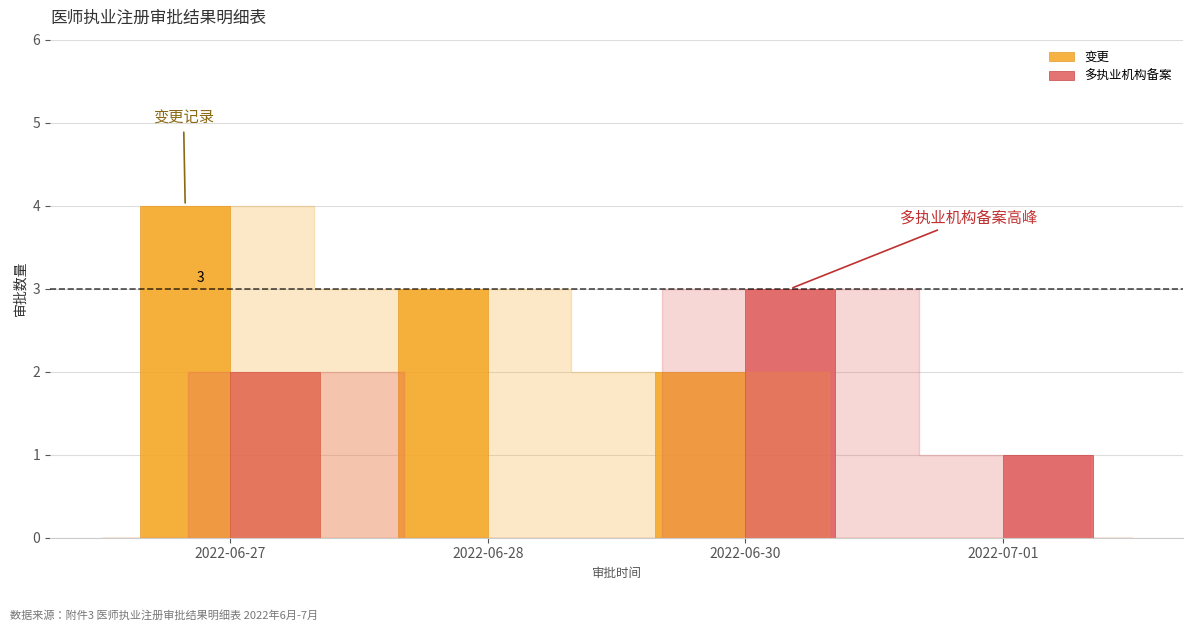

The 多执业机构备案 series shows 4 at 2022-06-30. True or false?

False